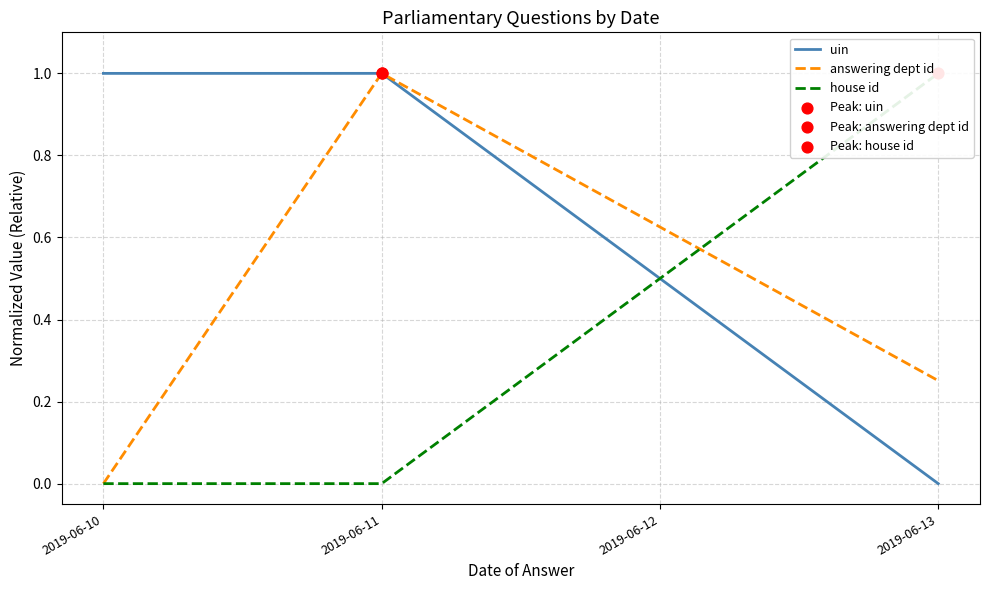

Is the value of answering dept id at 2019-06-13 greater than the value of uin at 2019-06-11?

No